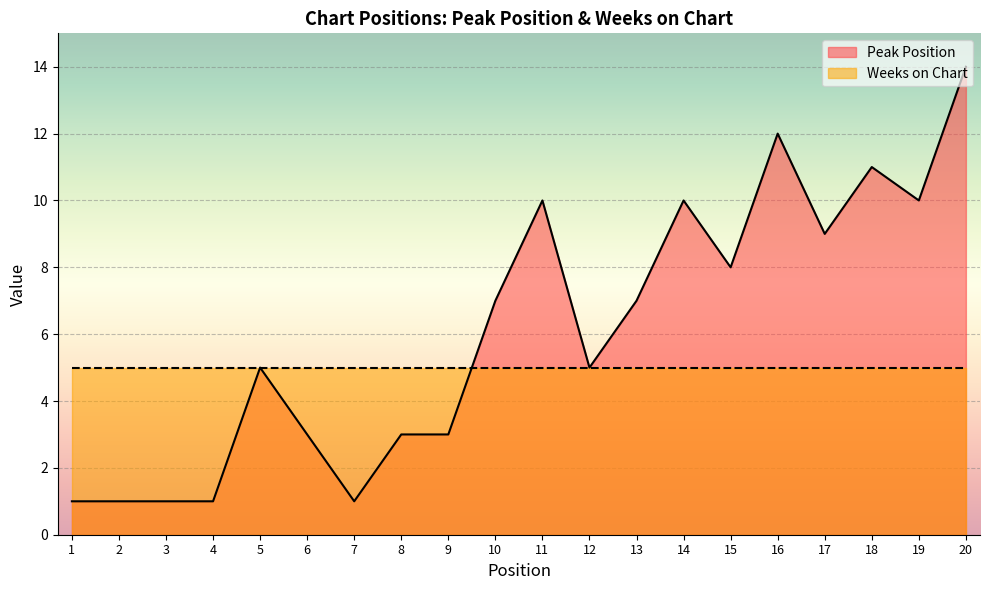

Reading left to right, transcribe all the data shown in this chart.

1=1	2=1	3=1	4=1	5=5	6=3	7=1	8=3	9=3	10=7	11=10	12=5	13=7	14=10	15=8	16=12	17=9	18=11	19=10	20=14